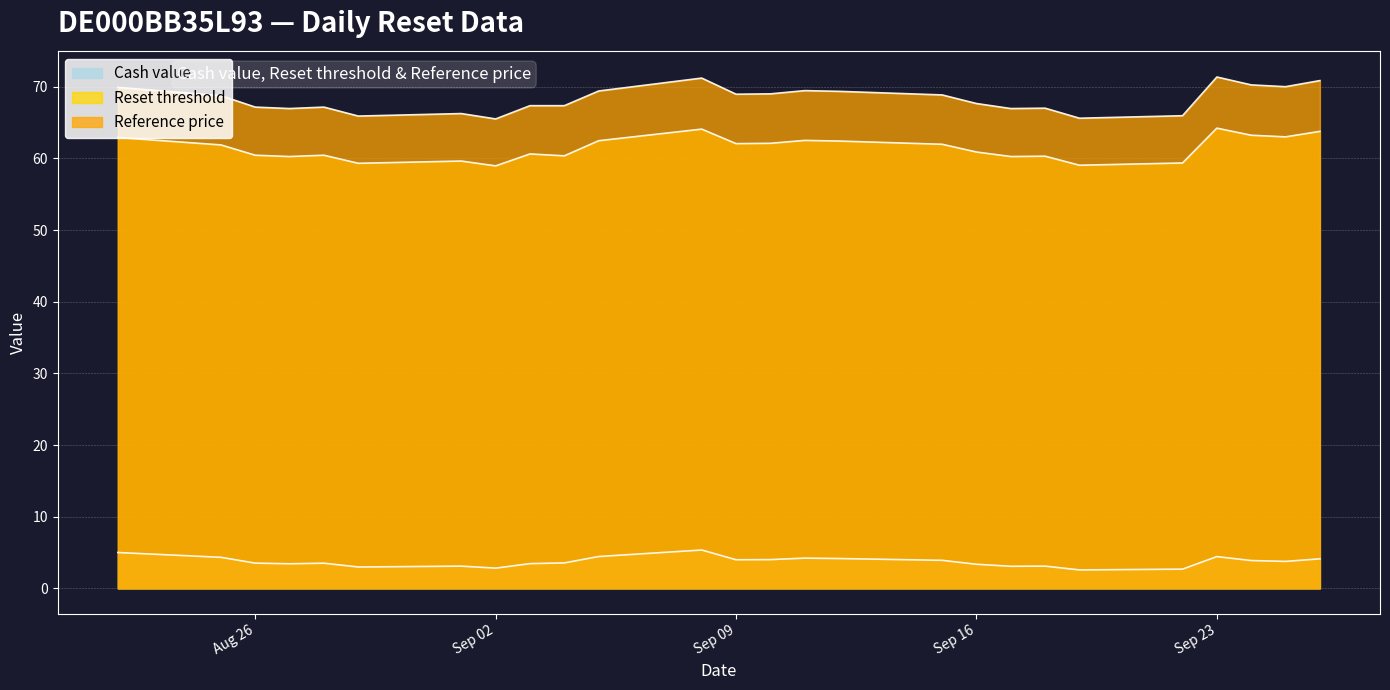

What is the difference between the maximum and minimum values in the Cash value series?

2.8